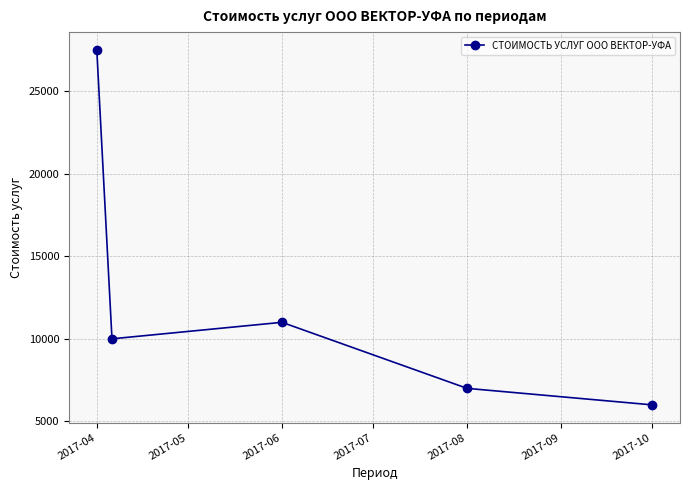

What is the difference between the maximum and minimum values?

21500